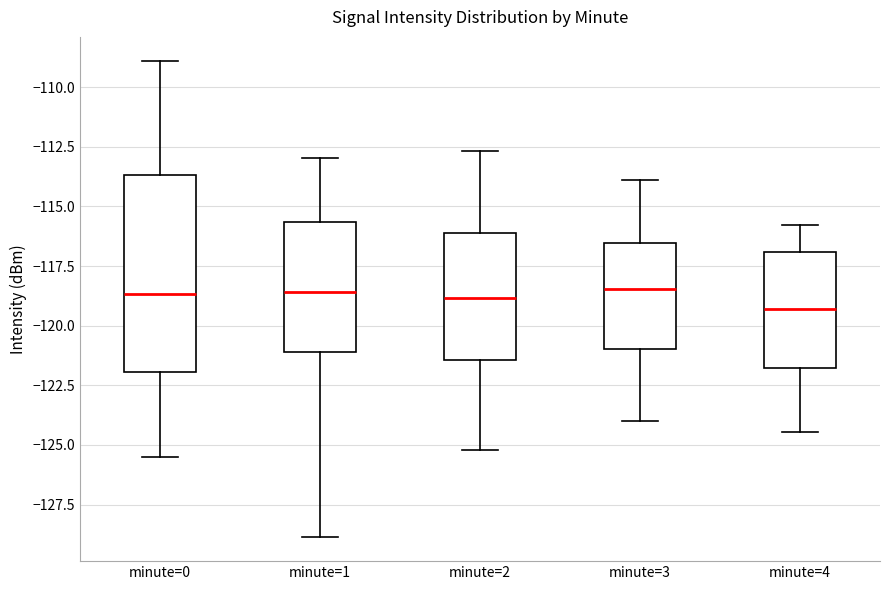

Comparing the boxes themselves (not the whiskers), which one is the tallest?

minute=0